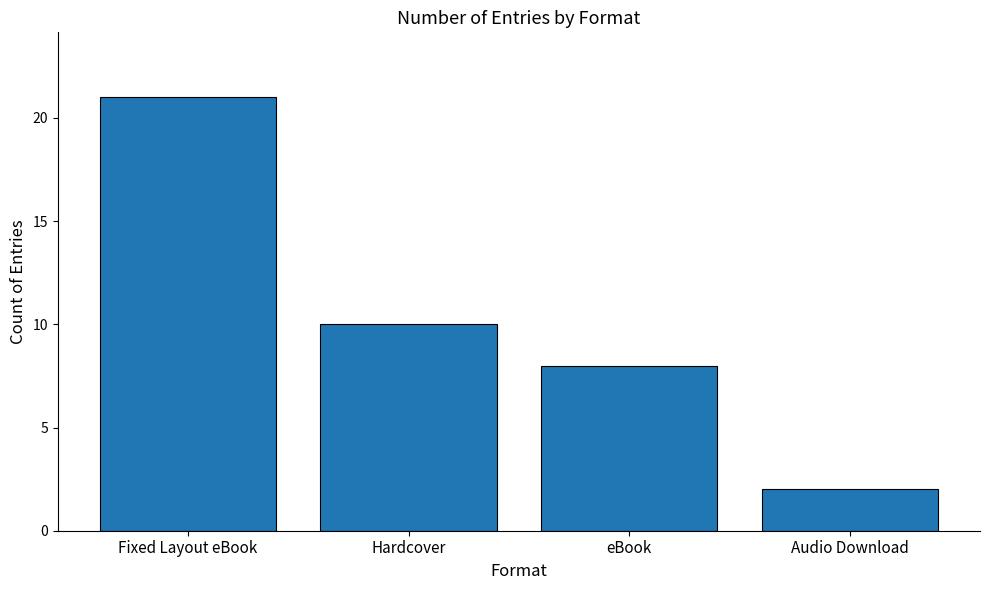

What is the difference between the second highest and second lowest values?

2